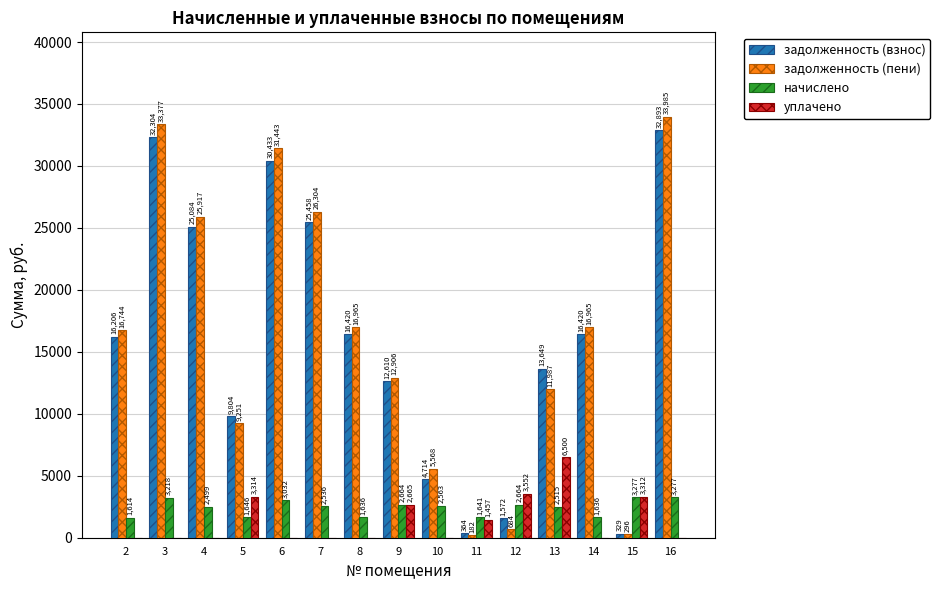

Where does the задолженность (пени) series first go above 16743?

2